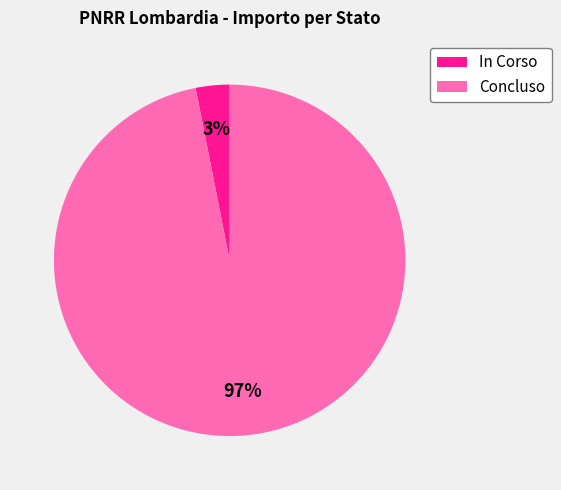

What is the largest slice in the pie chart?

Concluso